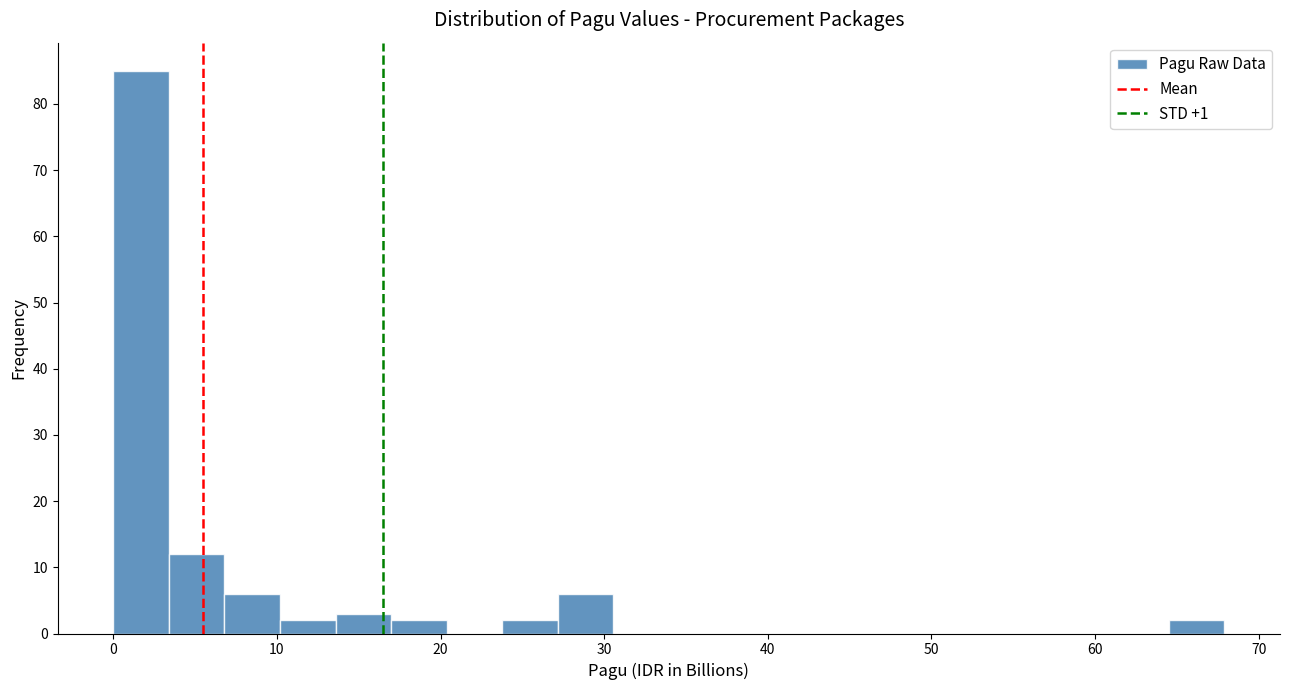

Around what value on the x-axis is the tallest bar? Give the approximate position of its centre, as read against the axis.

2